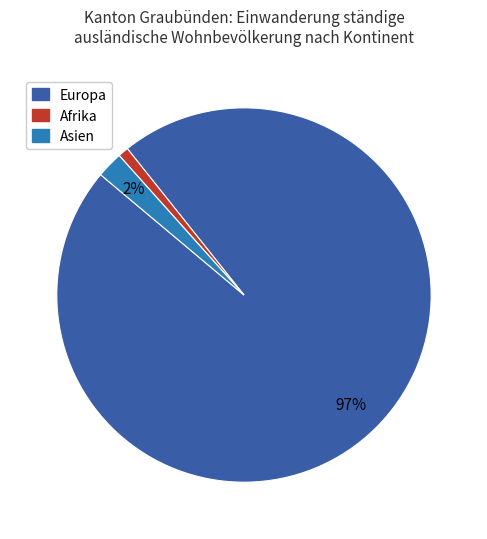

To the nearest percent, what is the difference between the largest and smallest slice percentages?

96%